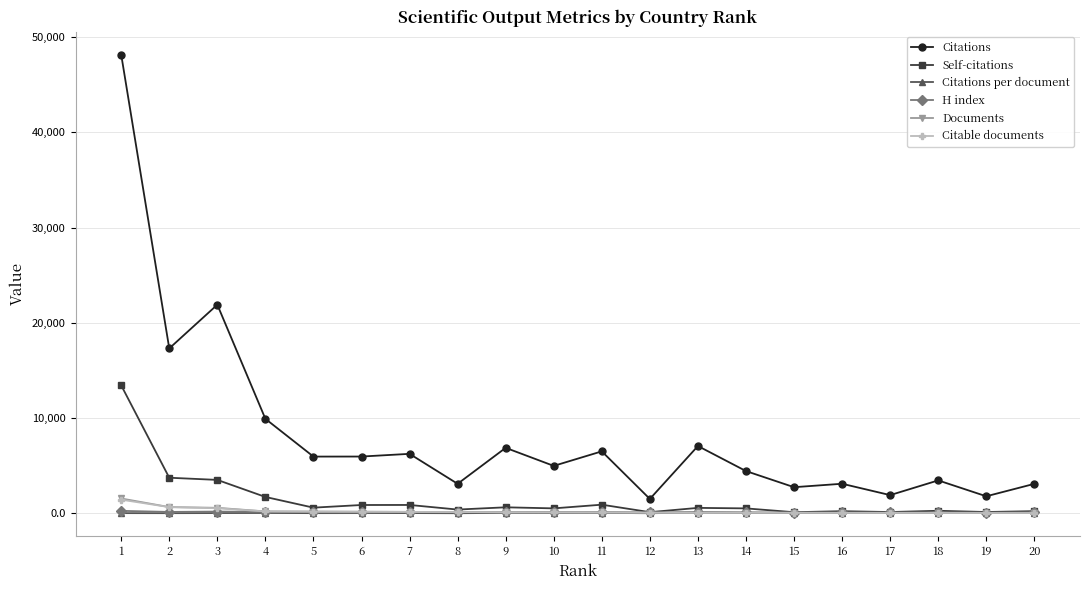

What is the maximum value shown in the chart?

48141.0